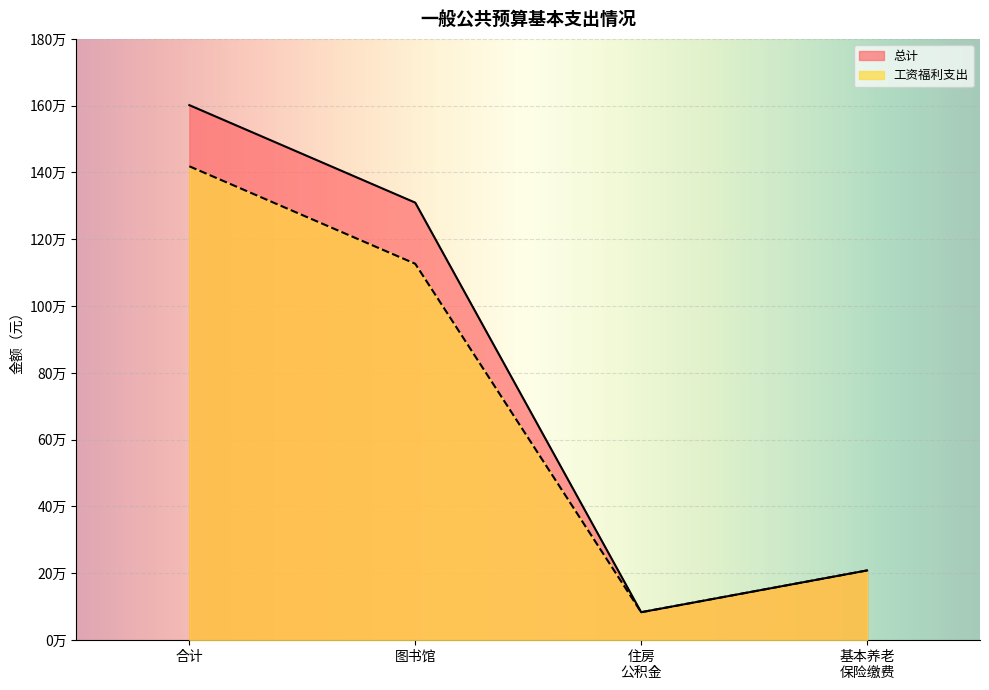

The 工资福利支出 series shows 94408.0 at 基本养老 保险缴费. True or false?

False